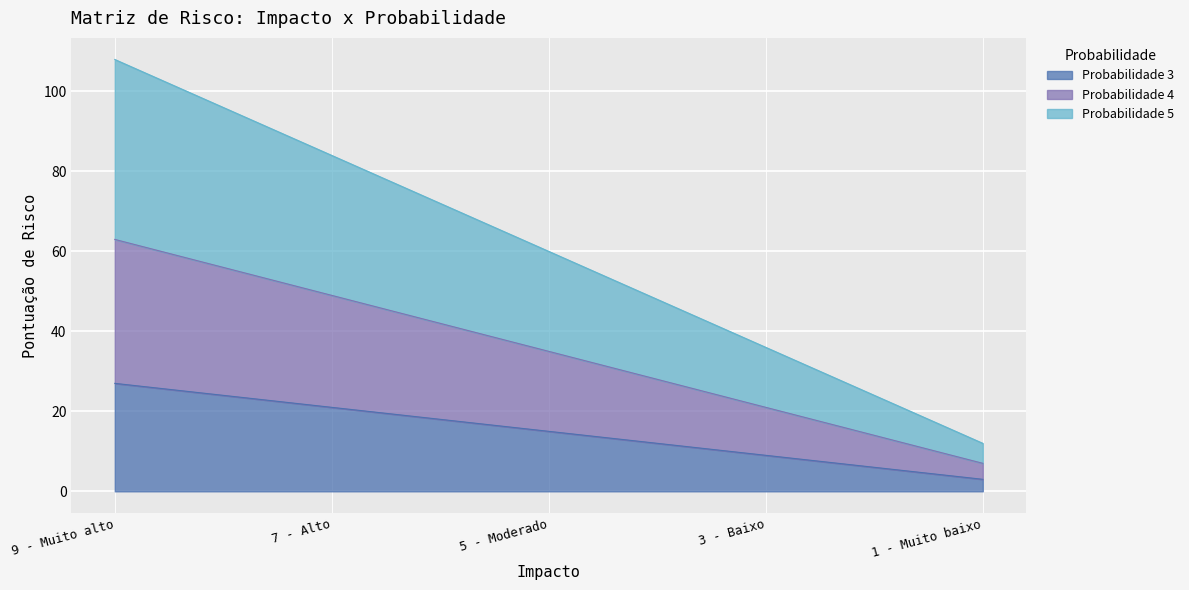

True or false: Probabilidade 4 and Probabilidade 5 intersect in this chart.

False